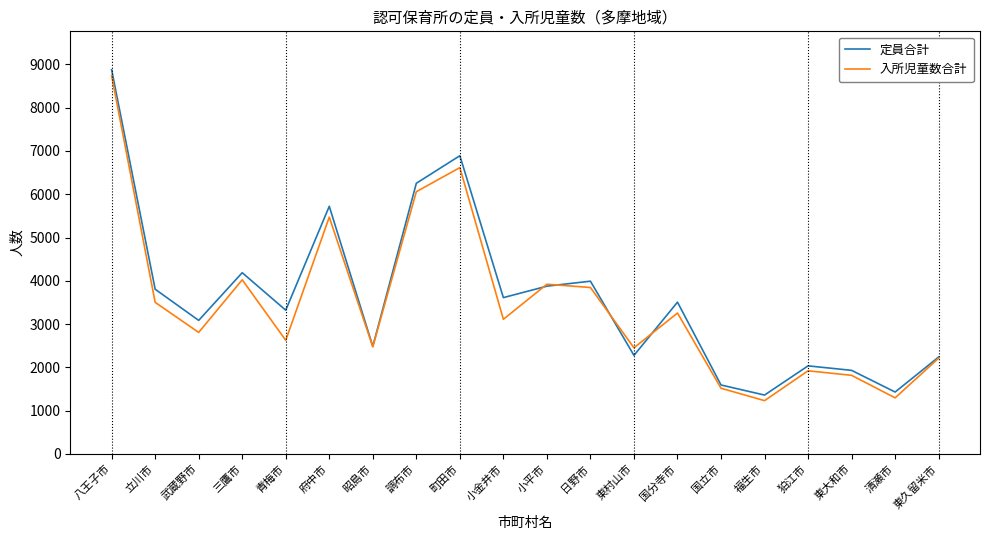

Which series has the largest range (max minus min)?

定員合計